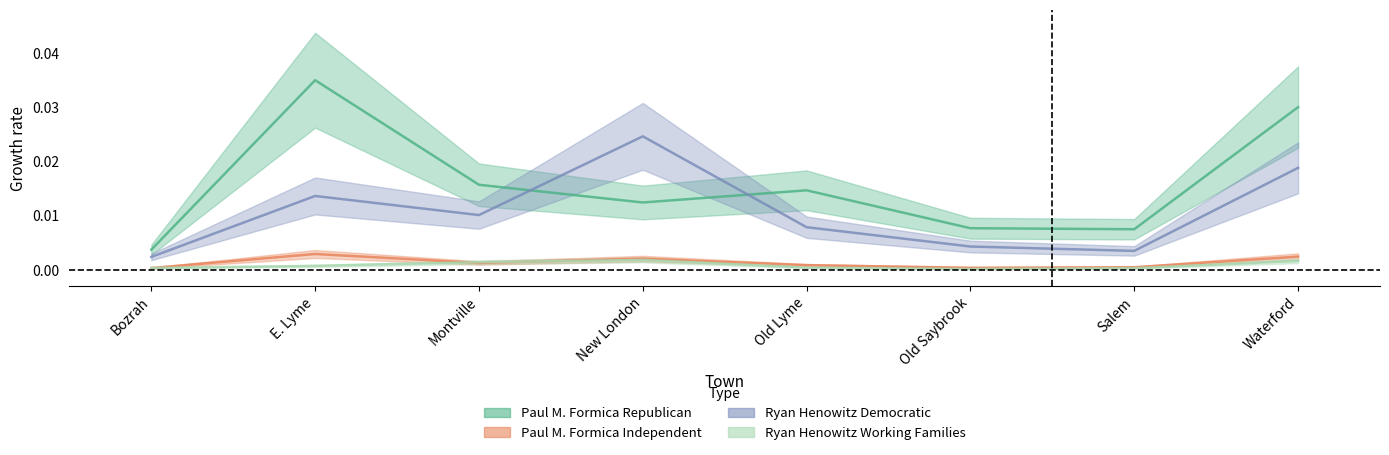

Is it true that Ryan Henowitz Democratic equals 0.0 at Old Lyme?

False